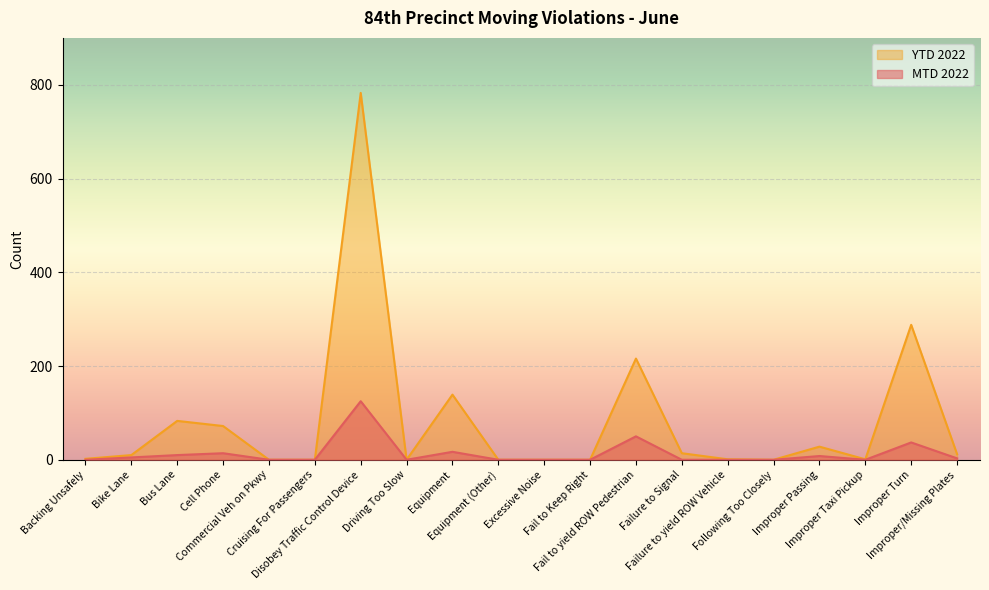

Which series changed the most between Cell Phone and Improper Passing?

YTD 2022